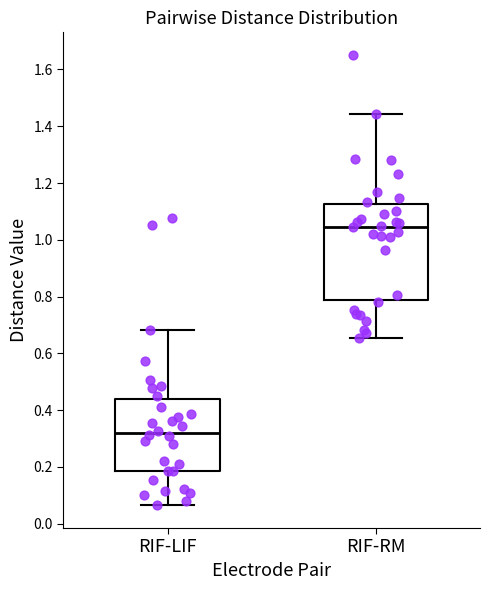

Comparing the boxes themselves (not the whiskers), which one is the tallest?

RIF-RM